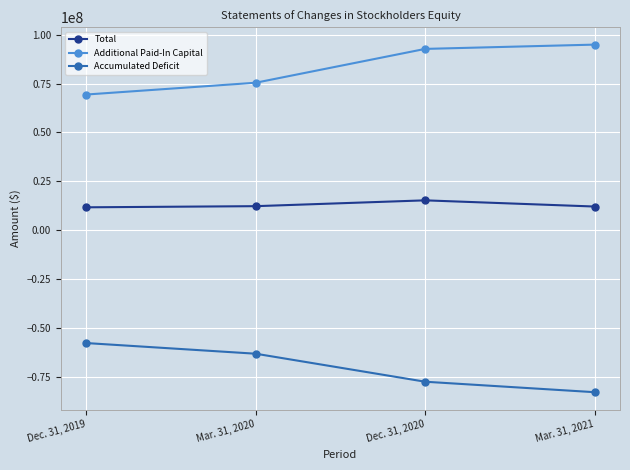

At how many categories does at least one series exceed 58989499?

4